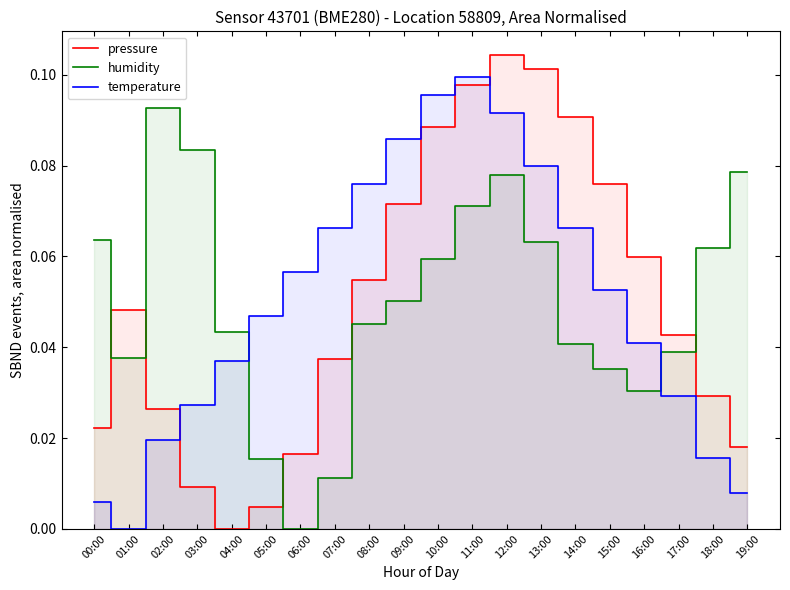

What is the average value of the humidity series?

0.1